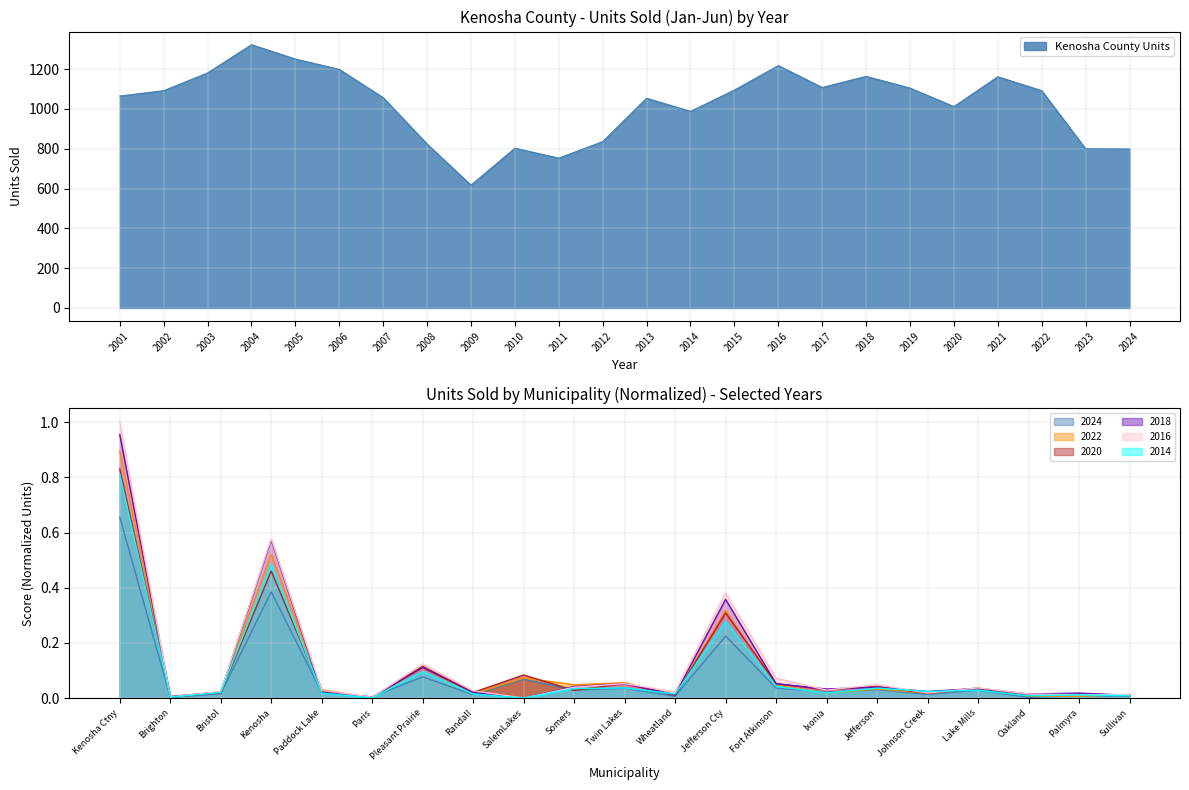

At which category does 2018 reach its first local valley?

Brighton